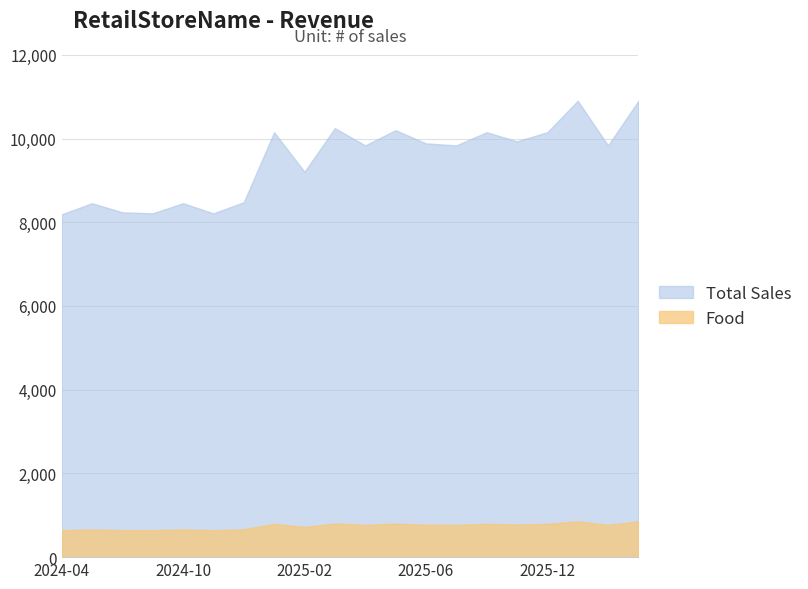

Which series has the widest spread of values?

Total Sales